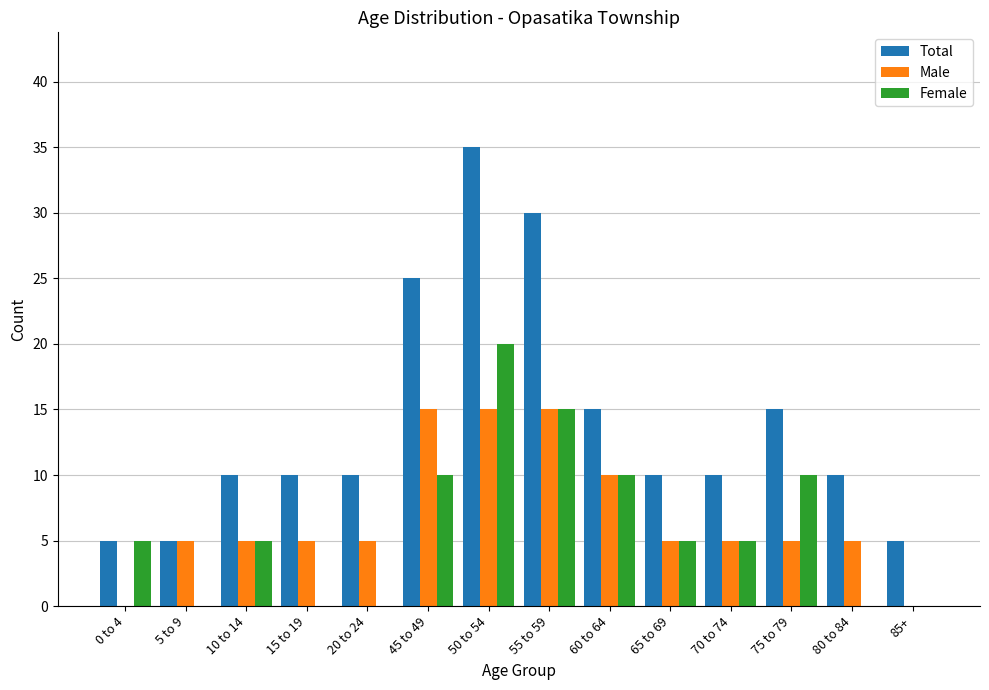

Reading right to left, list all the values displayed in this chart.

Total: 85+=5	80 to 84=10	75 to 79=15	70 to 74=10	65 to 69=10	60 to 64=15	55 to 59=30	50 to 54=35	45 to 49=25	20 to 24=10	15 to 19=10	10 to 14=10	5 to 9=5	0 to 4=5
Male: 85+=0	80 to 84=5	75 to 79=5	70 to 74=5	65 to 69=5	60 to 64=10	55 to 59=15	50 to 54=15	45 to 49=15	20 to 24=5	15 to 19=5	10 to 14=5	5 to 9=5	0 to 4=0
Female: 85+=0	80 to 84=0	75 to 79=10	70 to 74=5	65 to 69=5	60 to 64=10	55 to 59=15	50 to 54=20	45 to 49=10	20 to 24=0	15 to 19=0	10 to 14=5	5 to 9=0	0 to 4=5